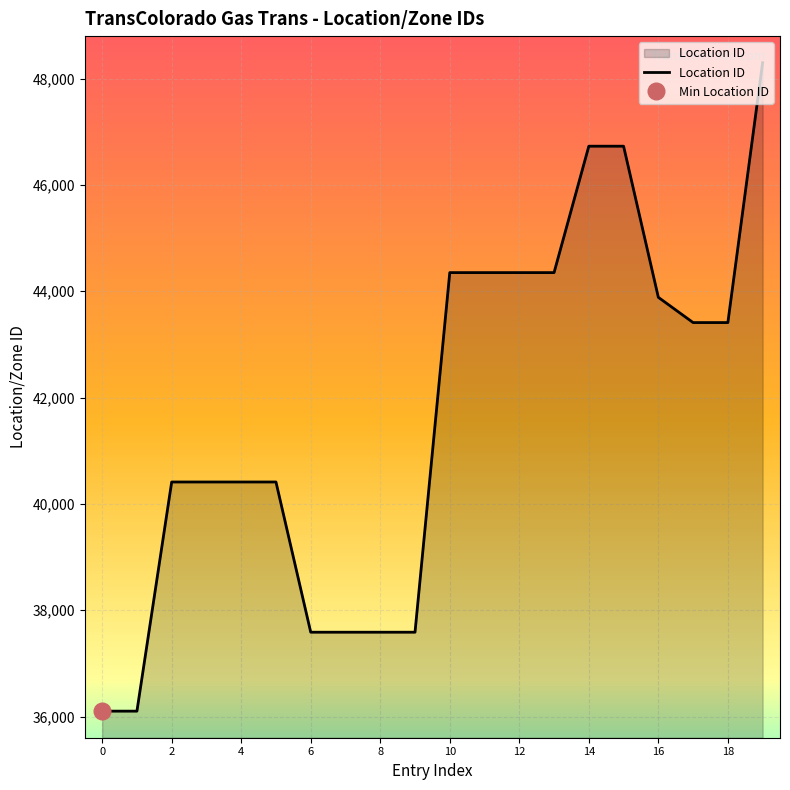

What is the difference between the second highest and minimum values?

10628